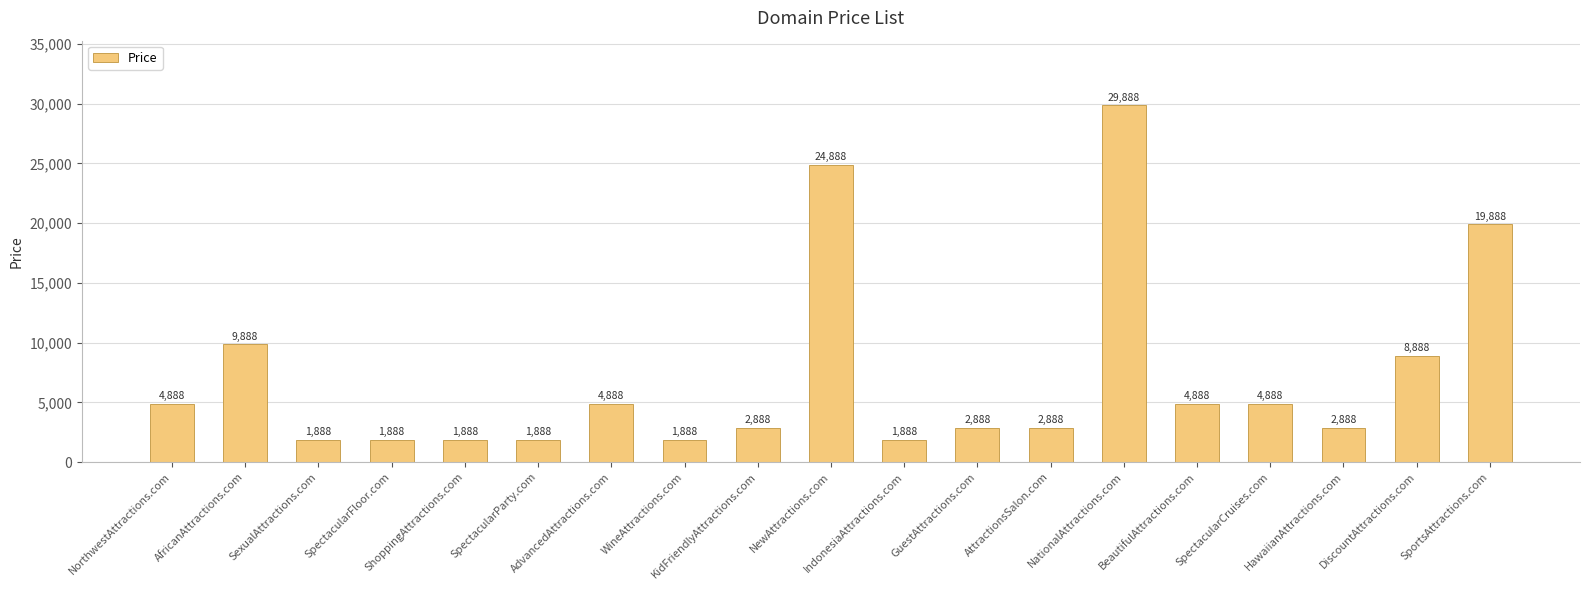

How many data points are less than 2888?

6